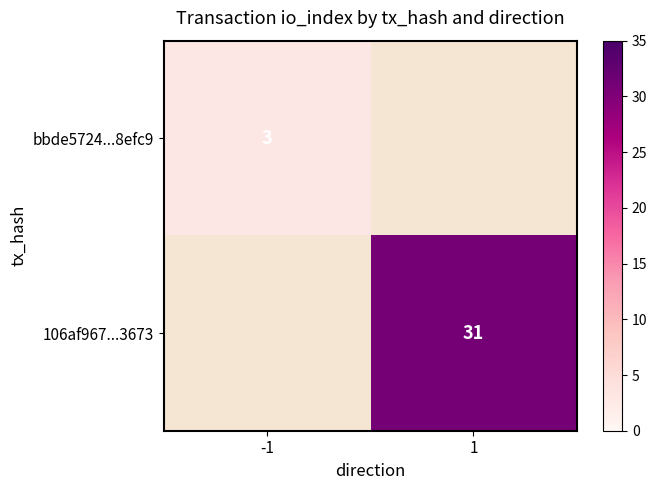

The bbde5724...8efc9 series shows 1 at -1. True or false?

False